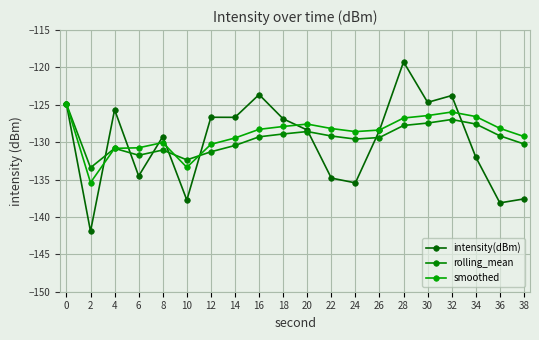

The value of smoothed at 20 is -127.6. True or false?

True